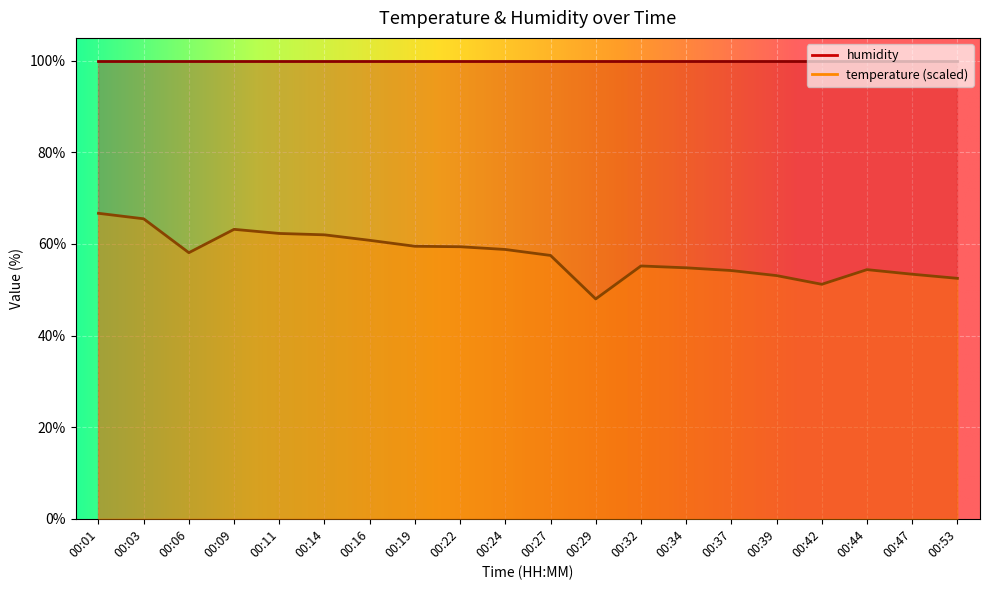

What is the value of the 20th point from the left?

52.5